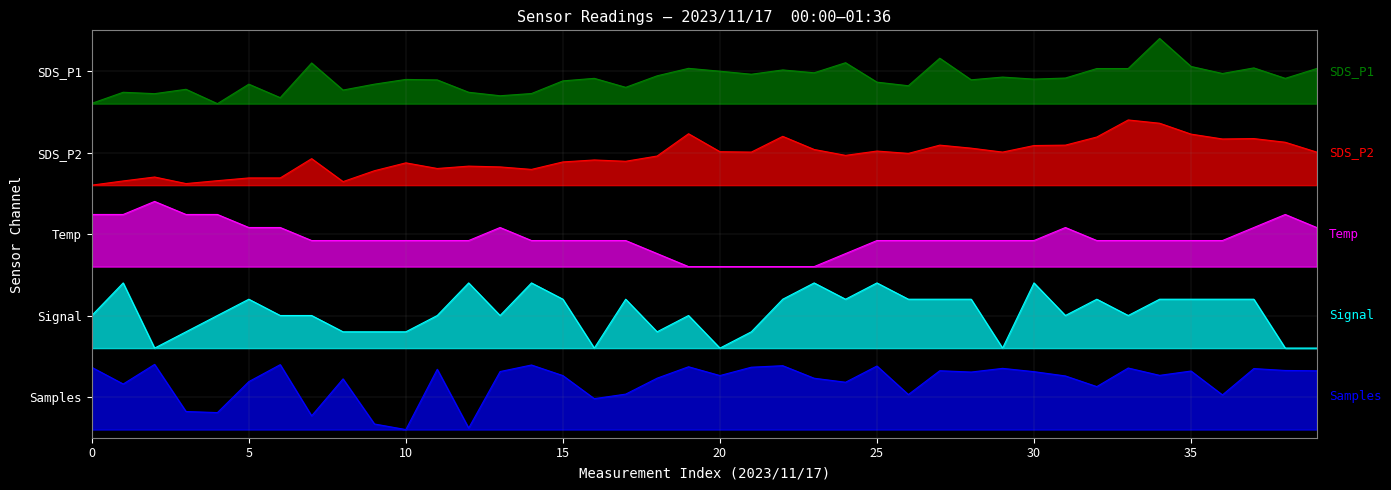

Does the chart have visible grid lines?

Yes